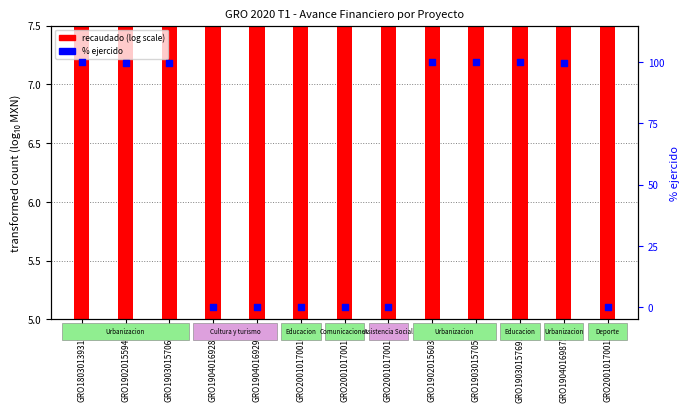

What is the change in value from GRO190301570606 to GRO190401692882?

-99.8